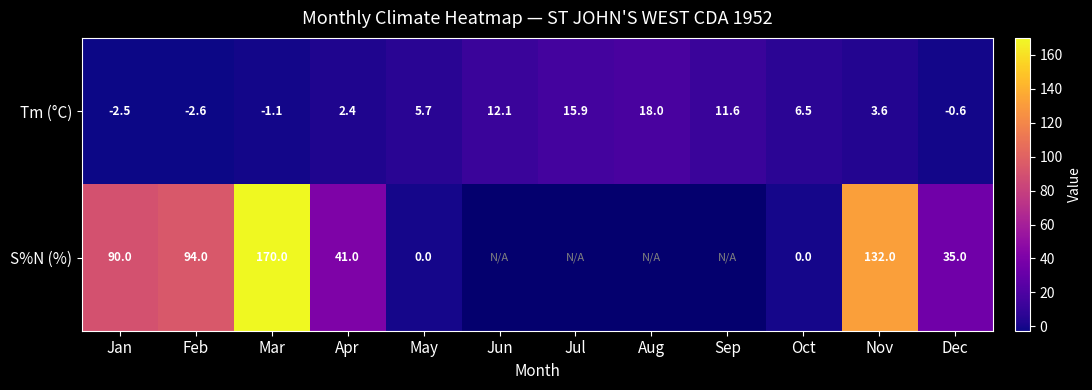

True or false: S%N (%) has a value of 132.0 at Nov.

True